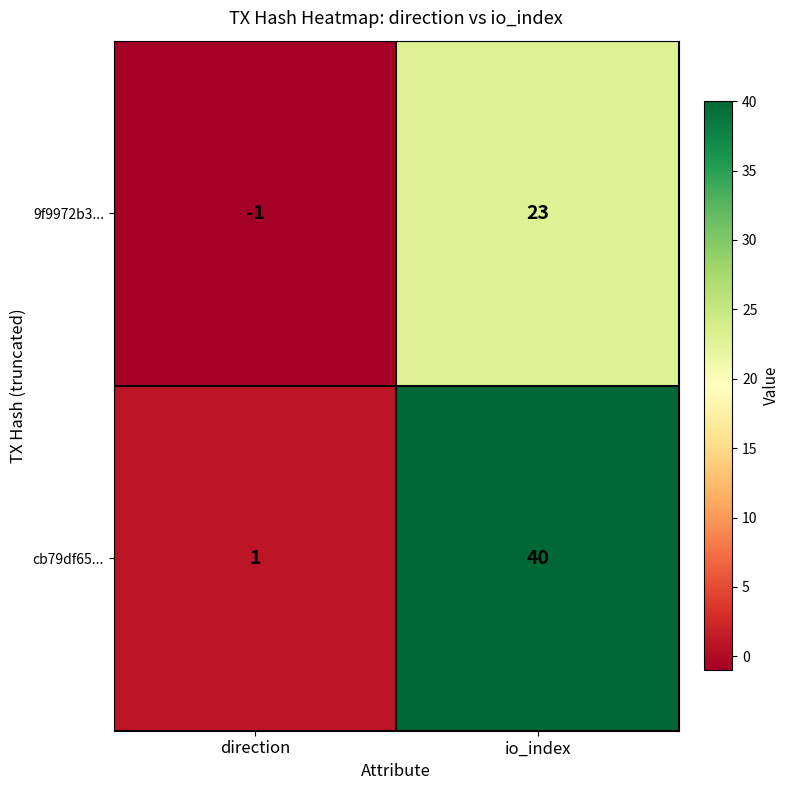

The 9f9972b3... series shows 23 at io_index. True or false?

True